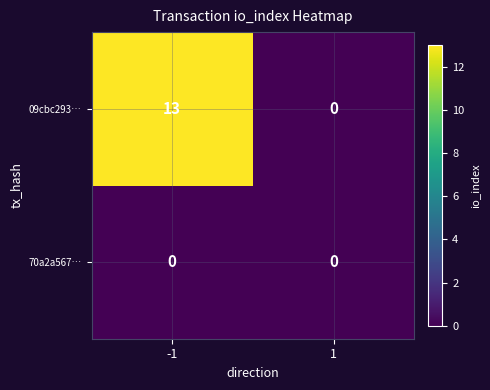

What is the sum of the 09cbc293… values at 1 and -1?

13